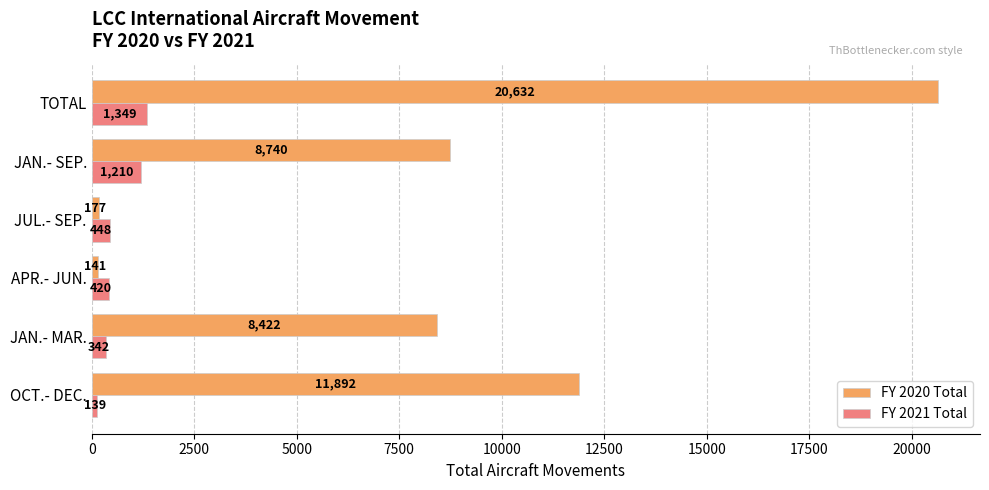

How many data points in FY 2020 Total are less than 8740?

3